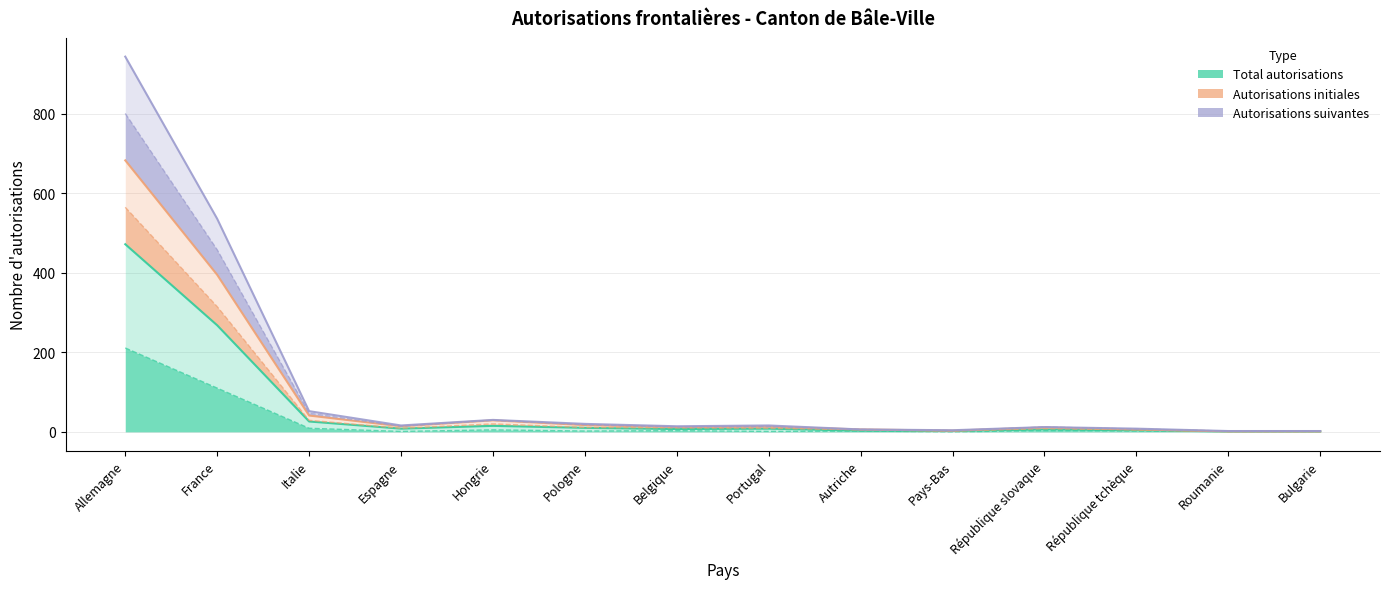

What is the label of the 1st point from the right?

Bulgarie